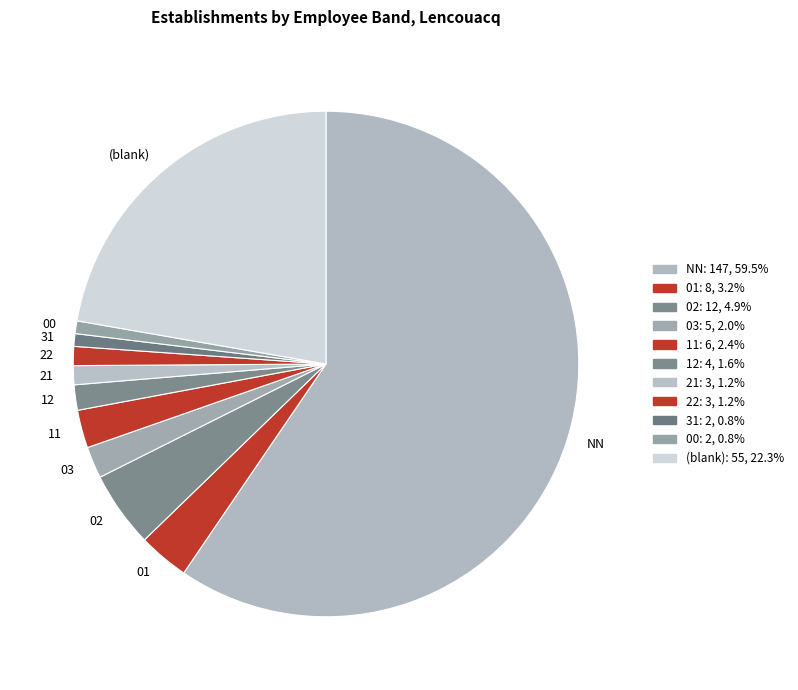

Do 11 and 31 together represent more than half of the pie?

No